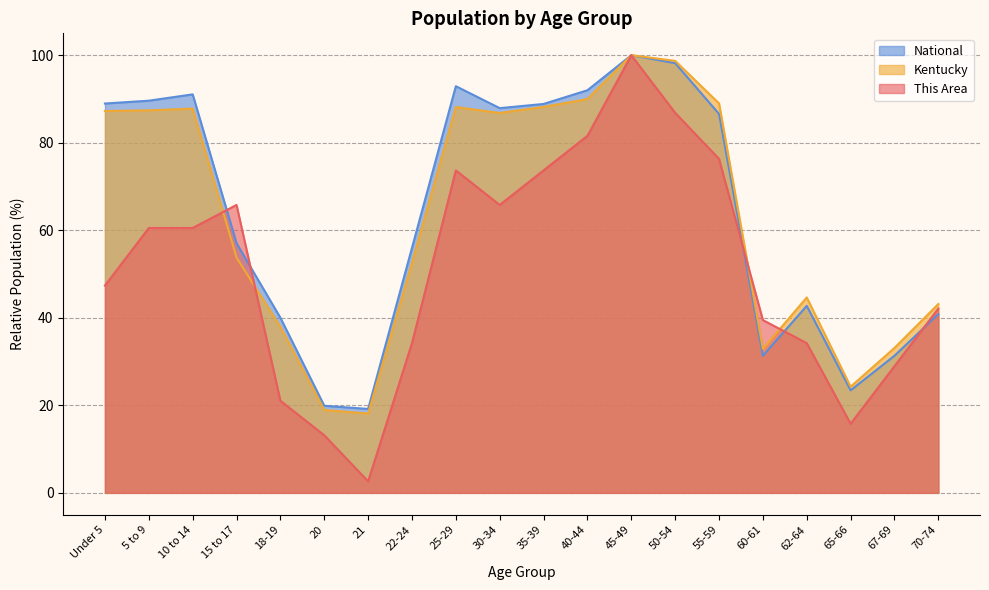

What is the maximum value for National?

100.0